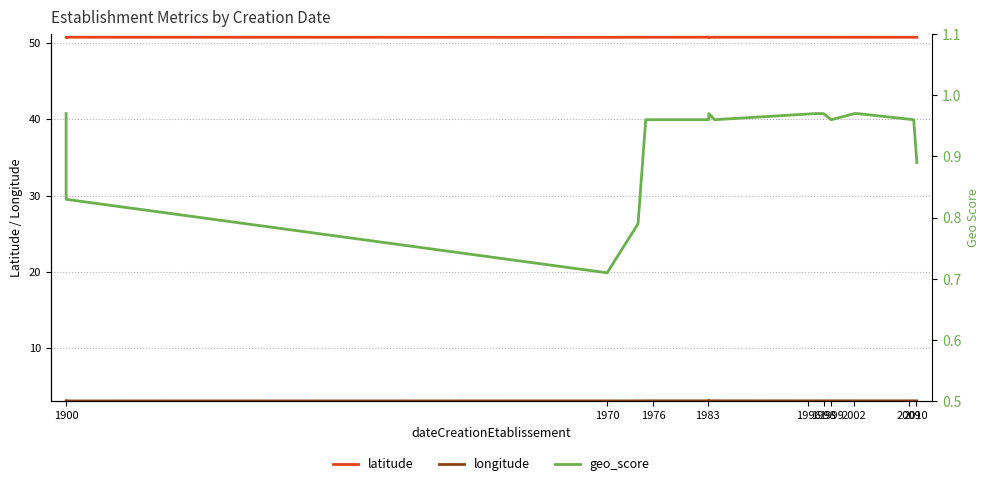

What is the sum of all latitude values?

1015.4